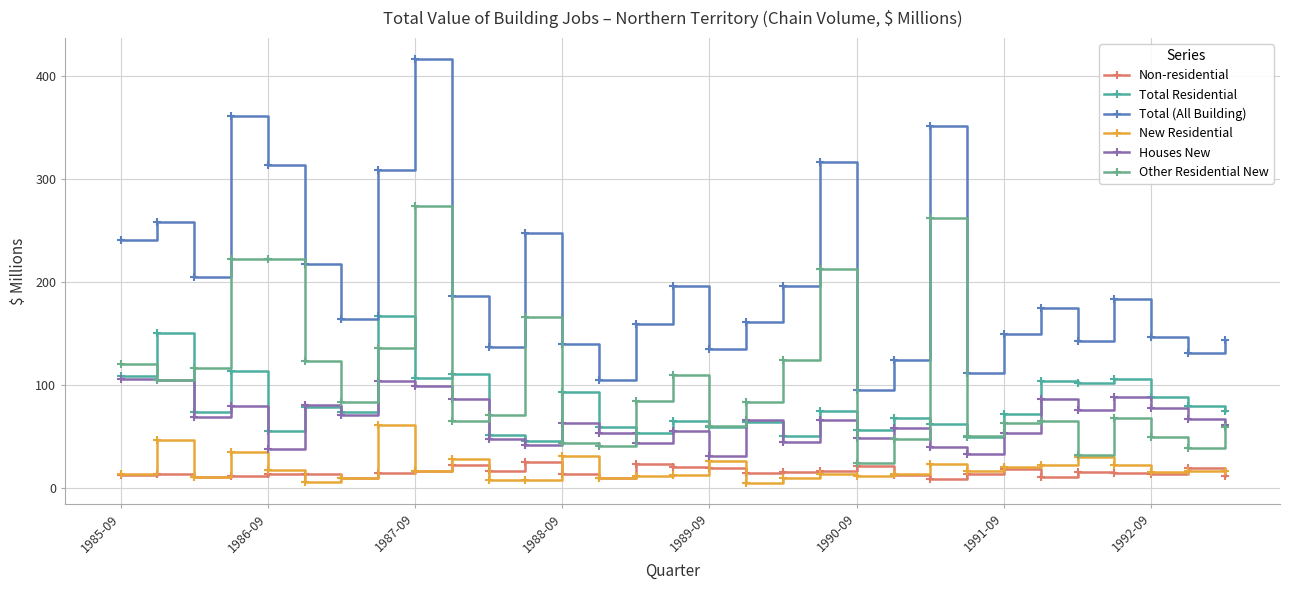

Which series has the largest total across all categories?

Total (All Building)